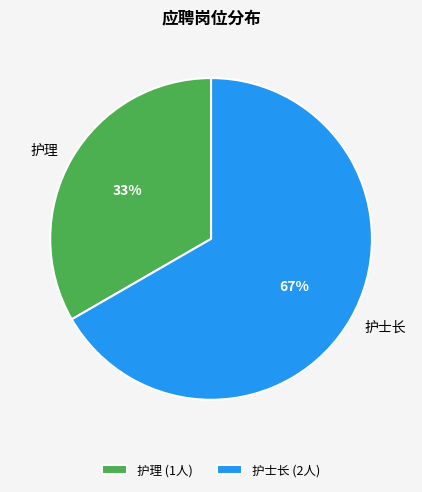

Which category has the smallest portion of the pie?

护理